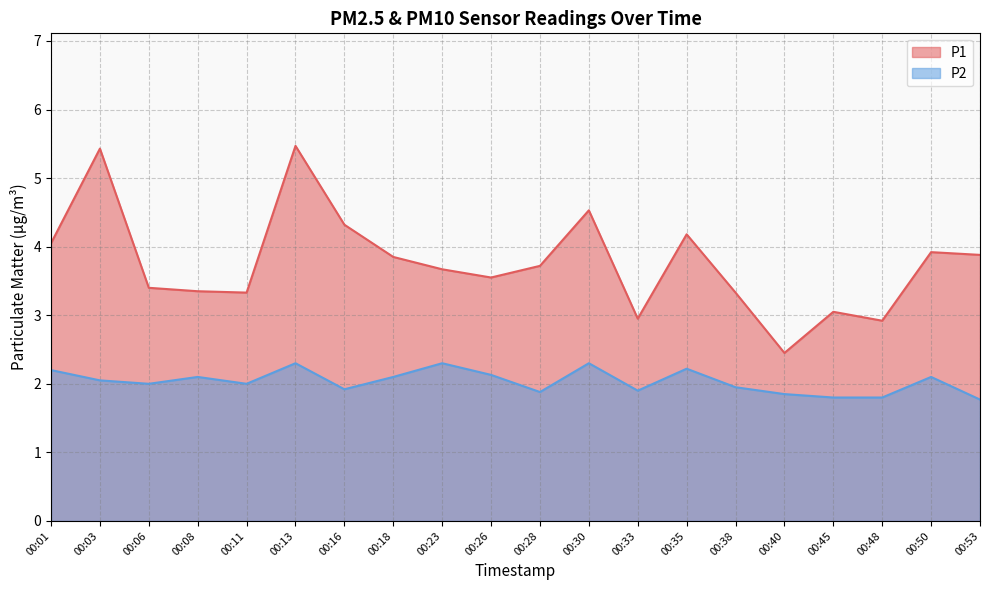

What is the average value of the P1 series?

3.8